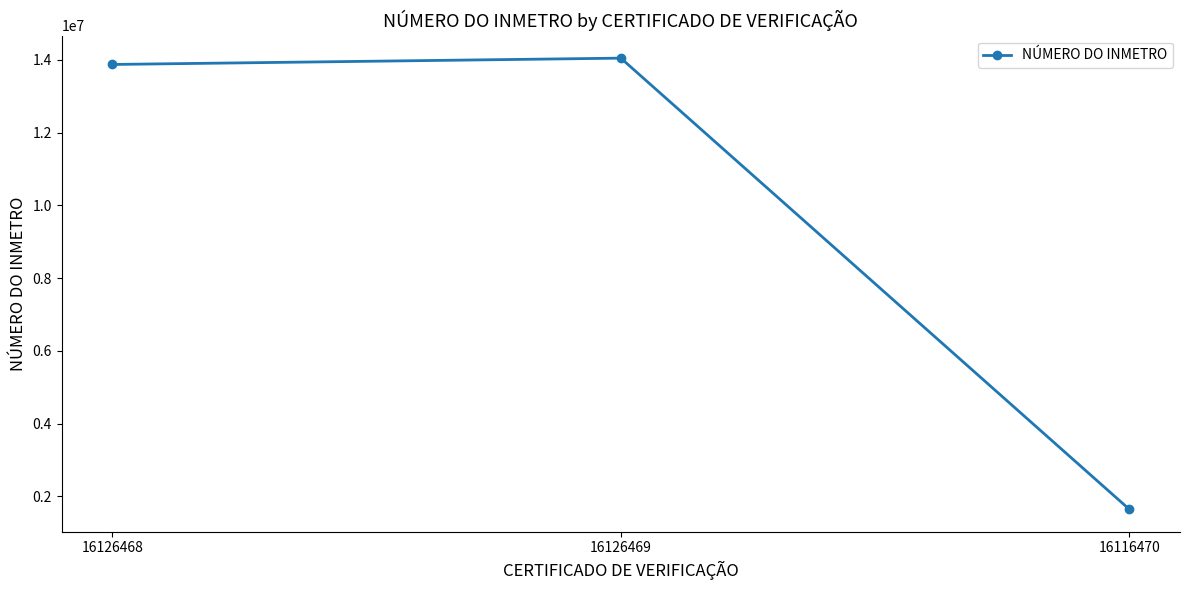

What is the difference between the maximum and minimum values?

12399677